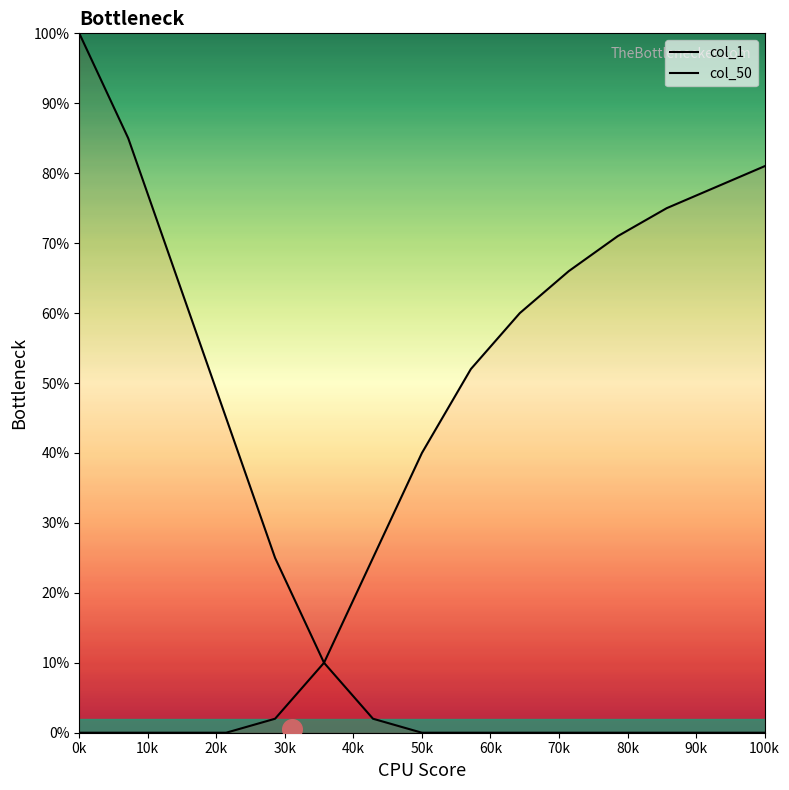

At which category is the sum across all series the highest?

0k